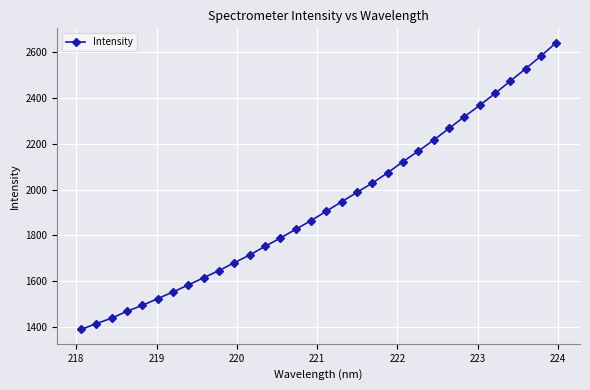

Does the chart have visible grid lines?

Yes